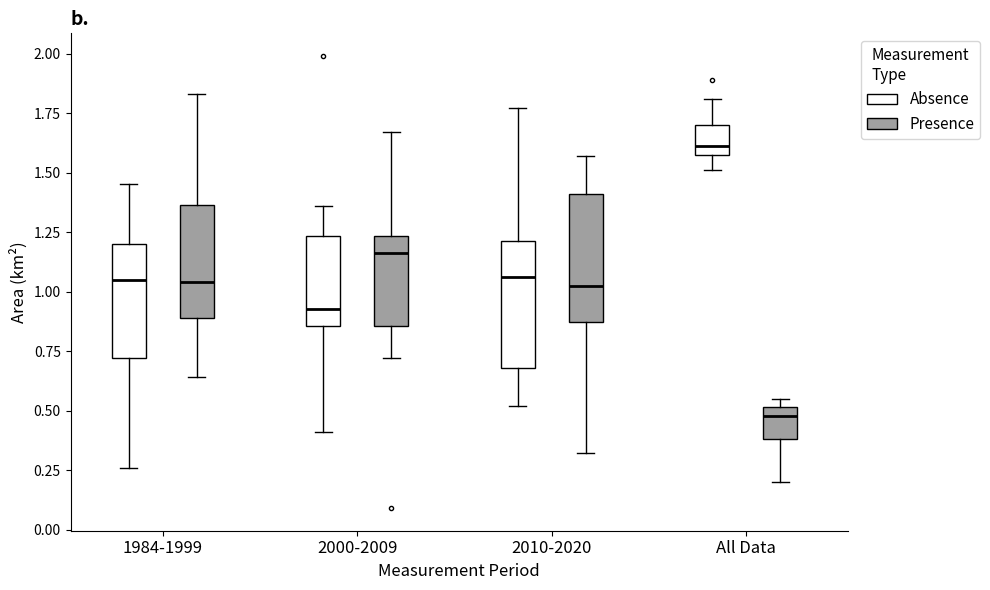

Which box has the highest median line?

All Data (Absence)